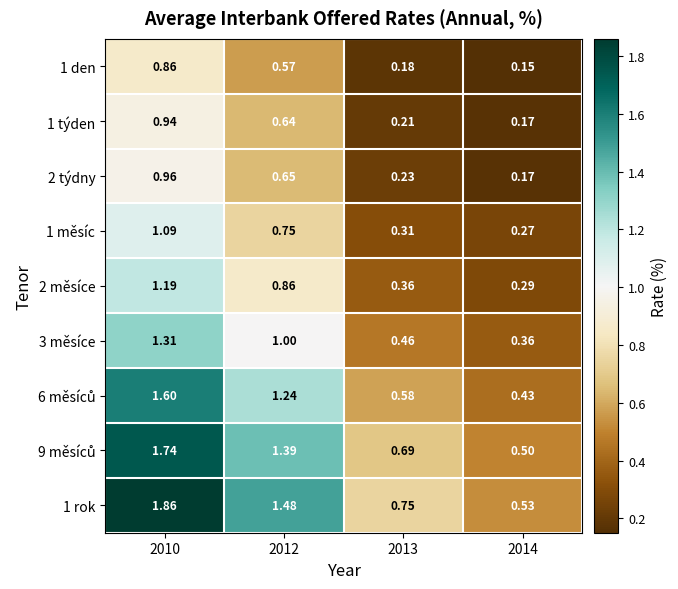

Which series has the largest range (max minus min)?

1 rok